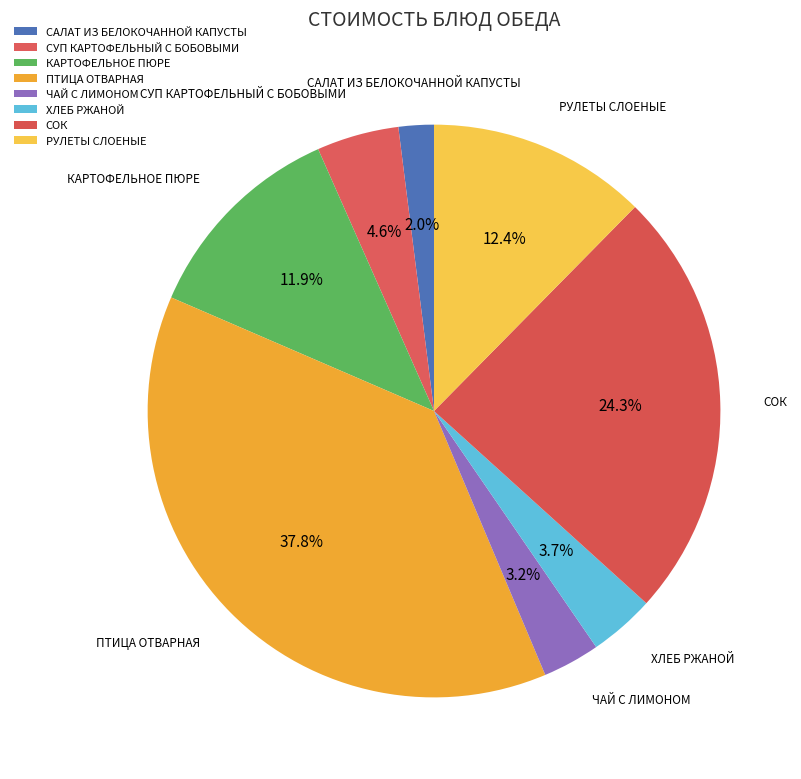

Does СУП КАРТОФЕЛЬНЫЙ С БОБОВЫМИ represent more than half of the total?

No